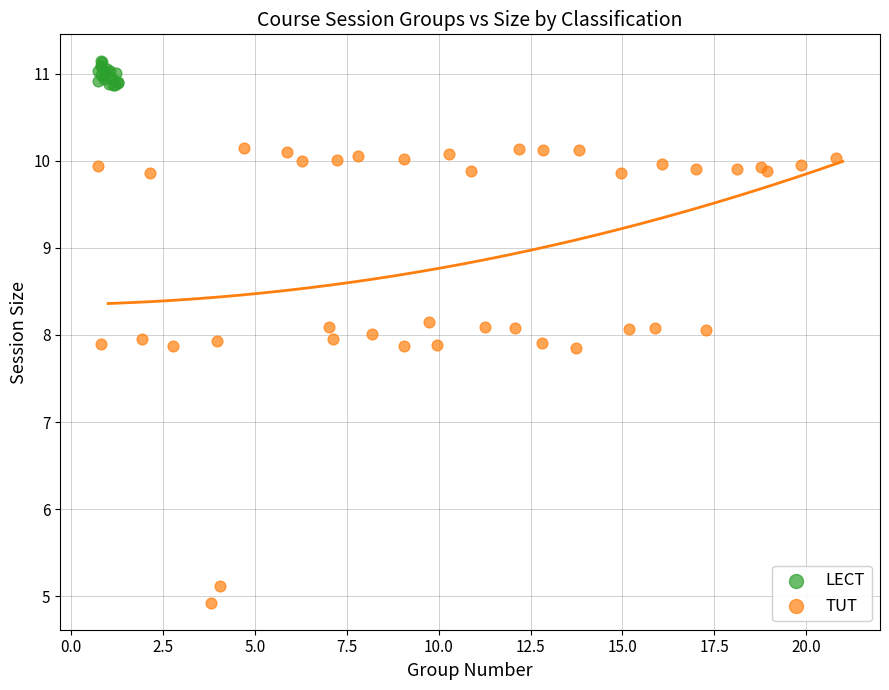

Which series has the widest spread of Y values?

TUT